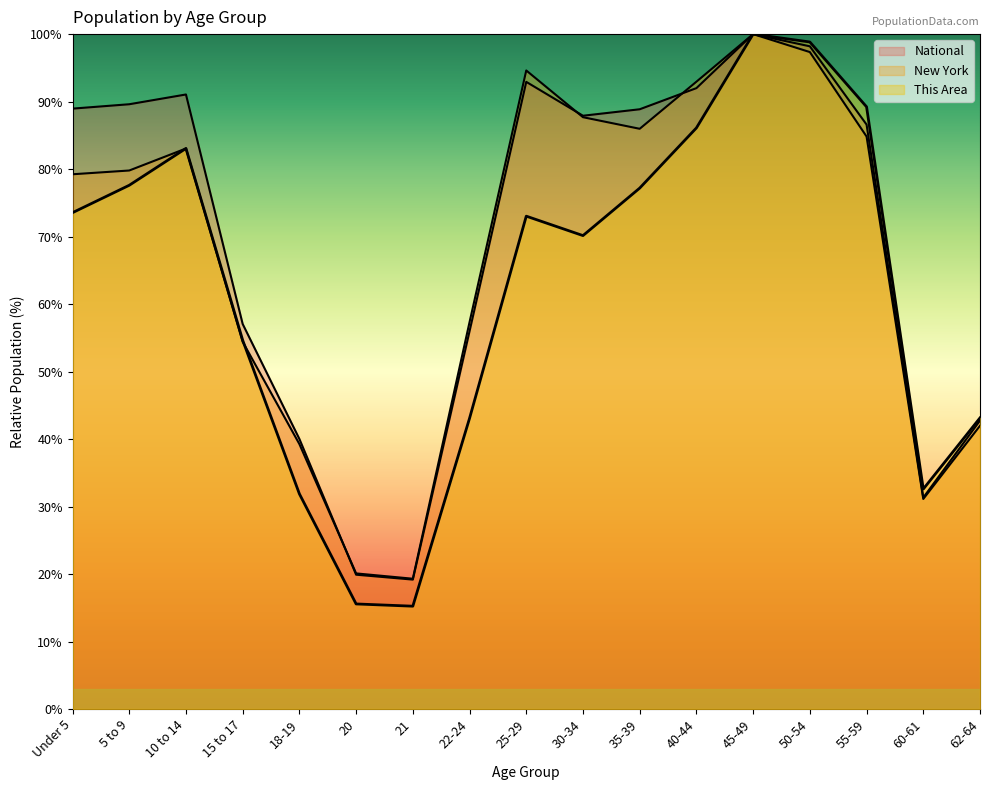

What is the value of the This Area point at the 1st from the left?

73.5